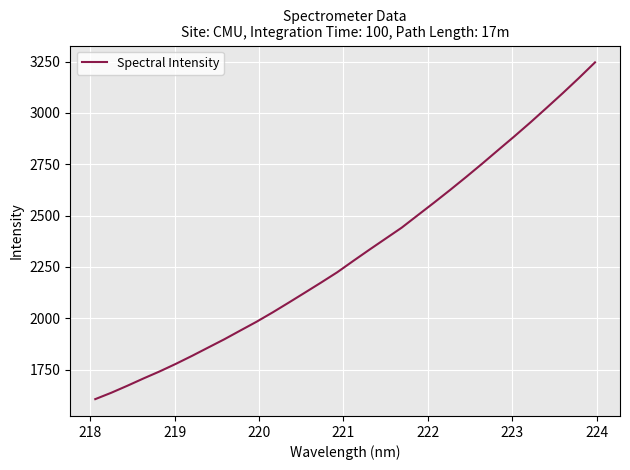

What is the difference between the maximum and minimum values?

1640.1